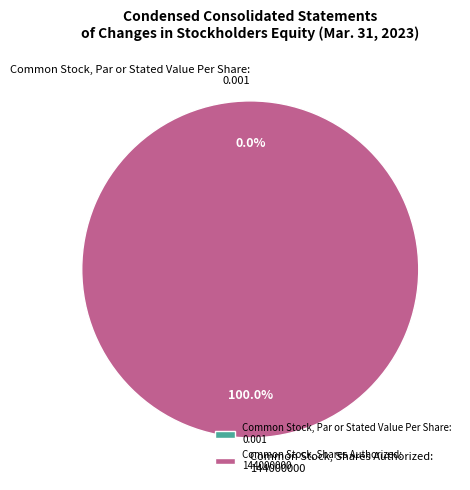

How many segments does this pie chart have?

2